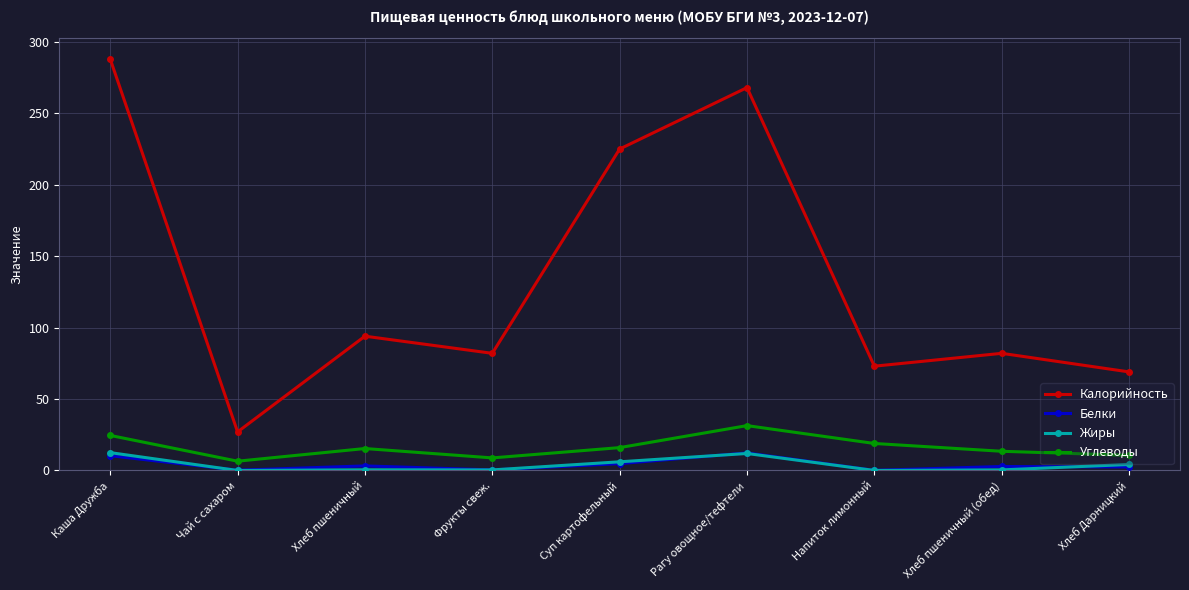

What is the sum of all Калорийность values?

1208.0